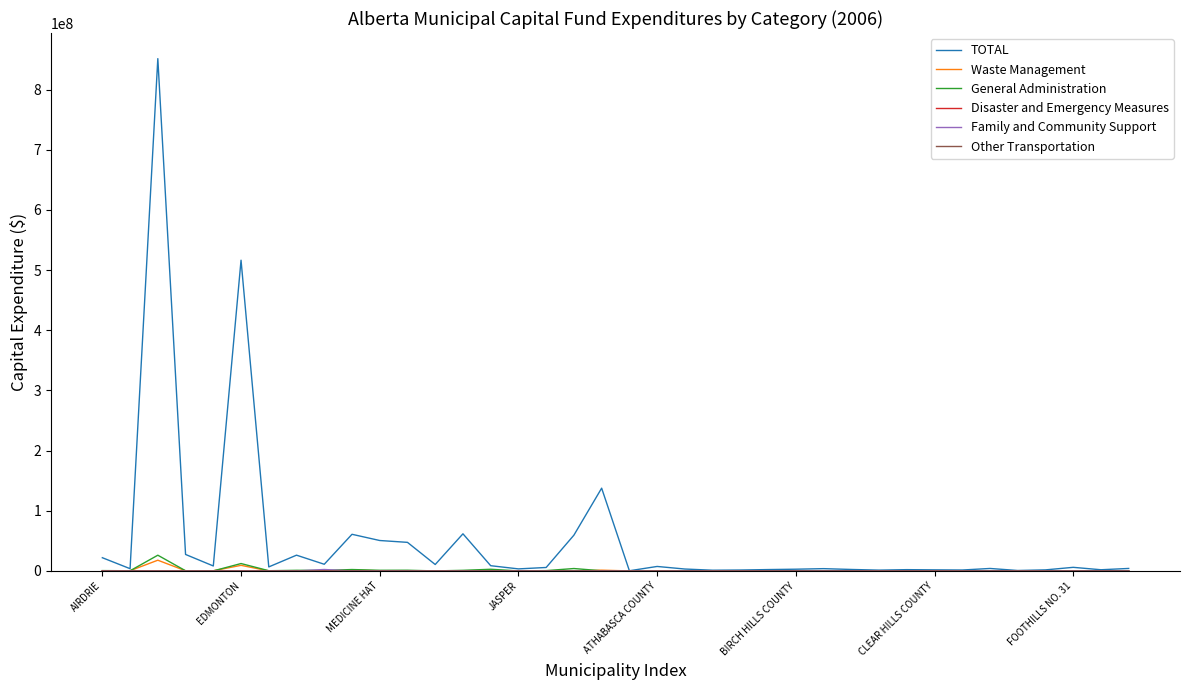

What is the greatest value displayed?

851353000